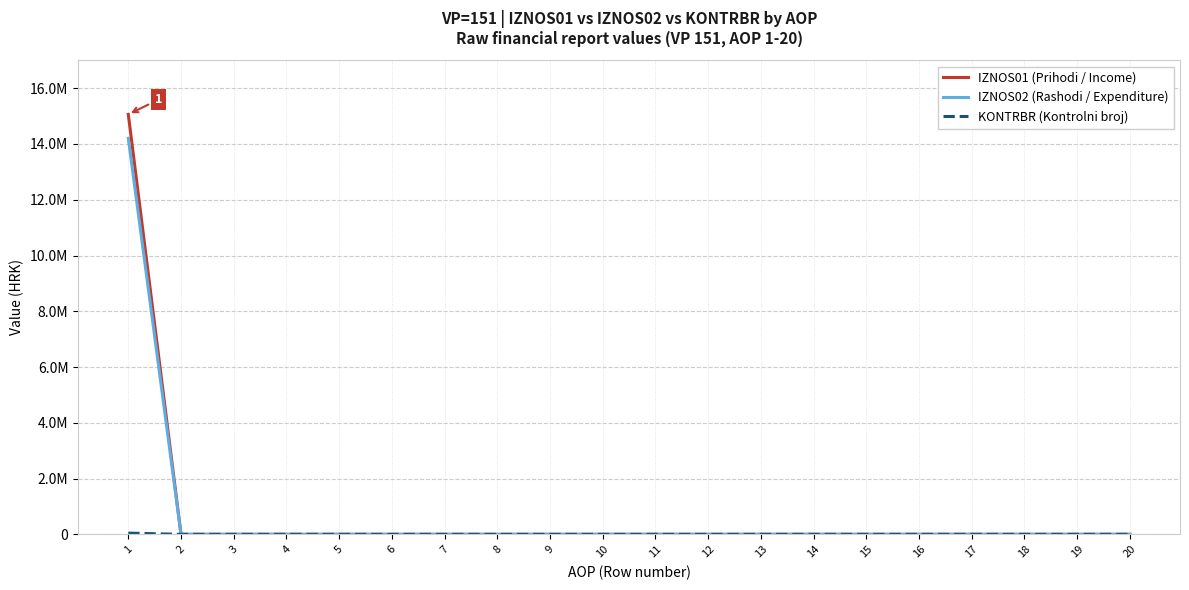

The IZNOS02 (Rashodi / Expenditure) series shows 0.0 at 5. True or false?

True